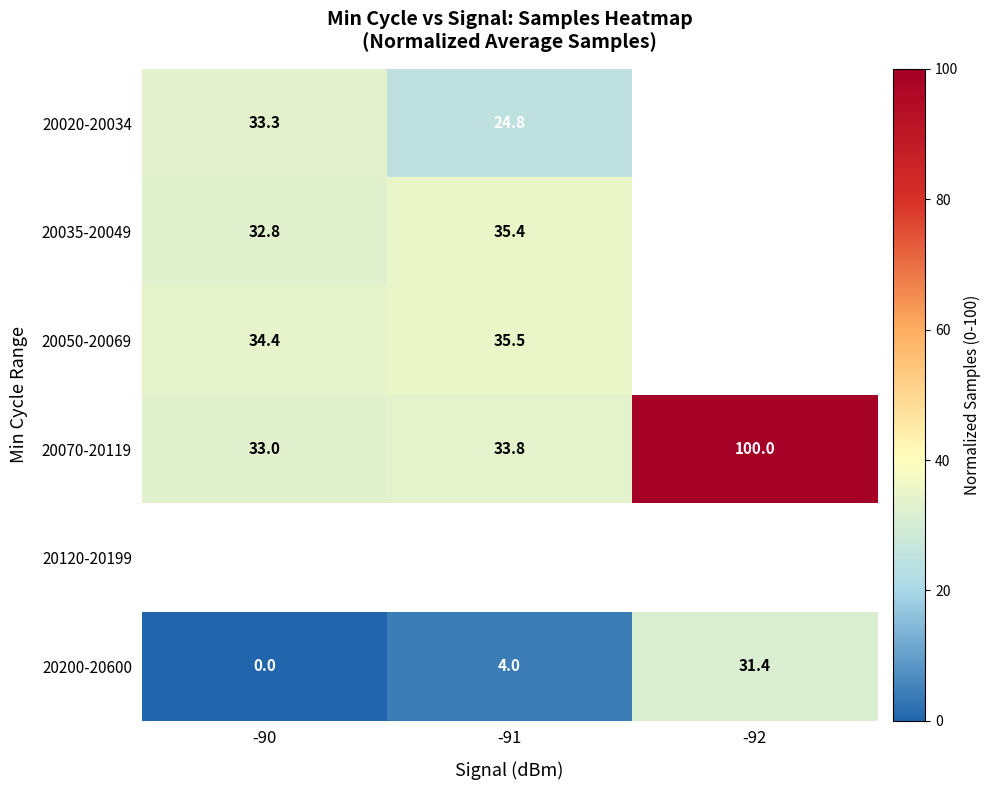

How many values in the 20035-20049 series are below 35?

1